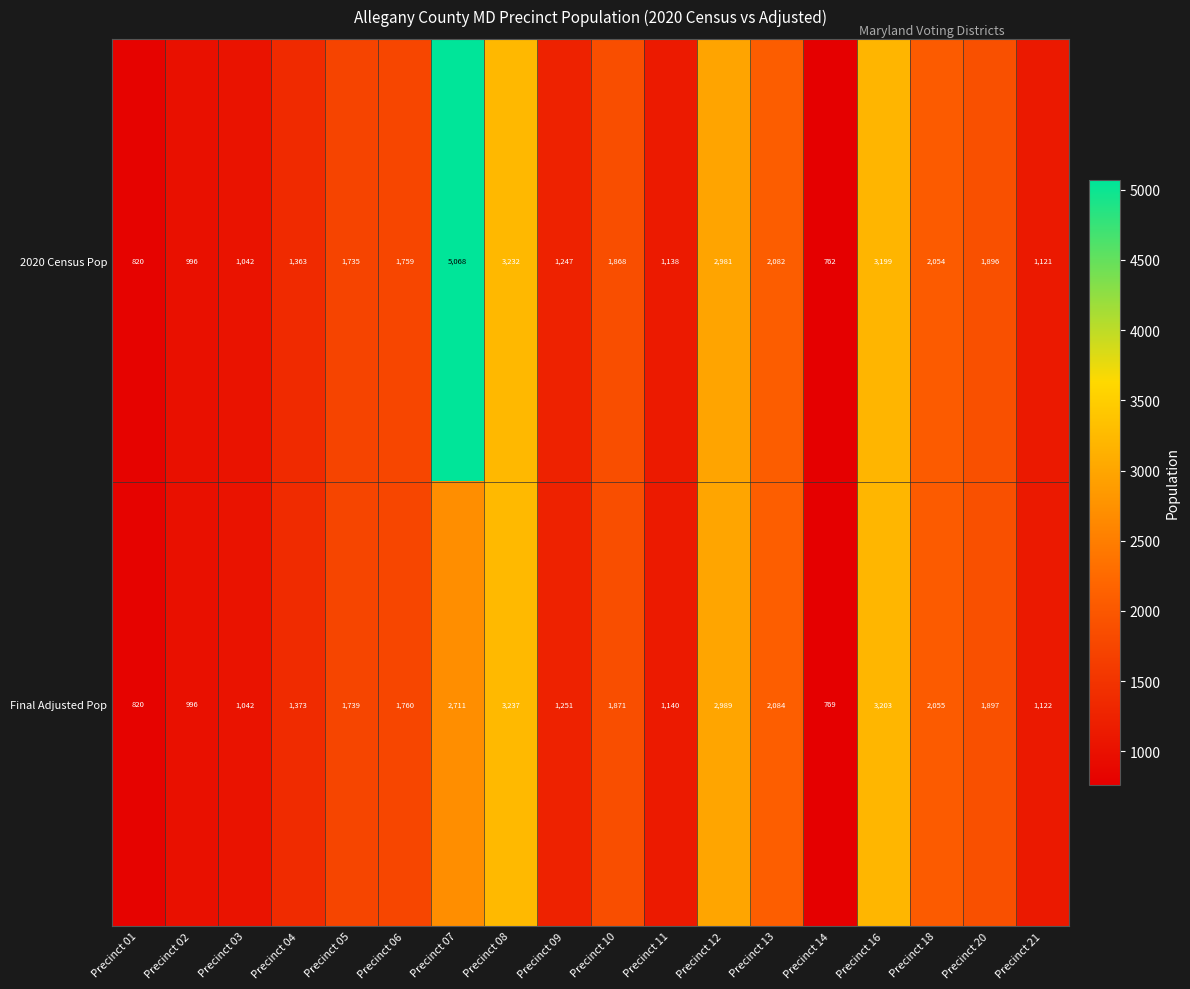

What is the difference between the highest and lowest values at Precinct 05?

4